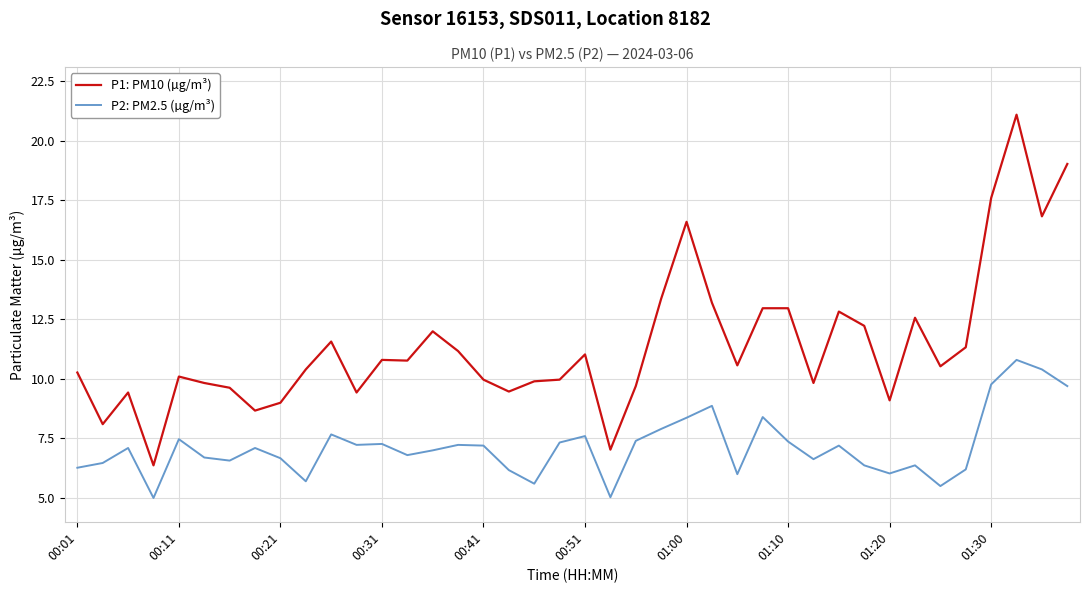

What is the minimum value shown in the chart?

5.0